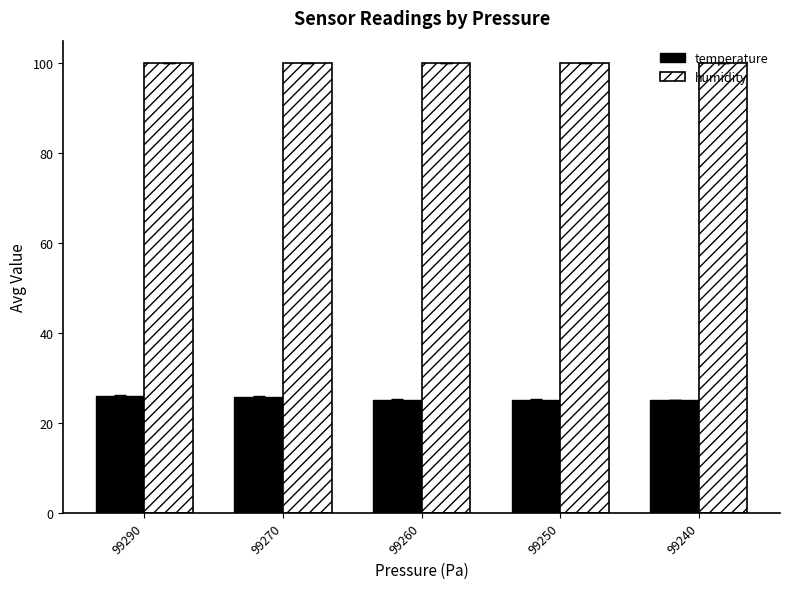

True or false: temperature has a value of 8.3 at 99240.

False